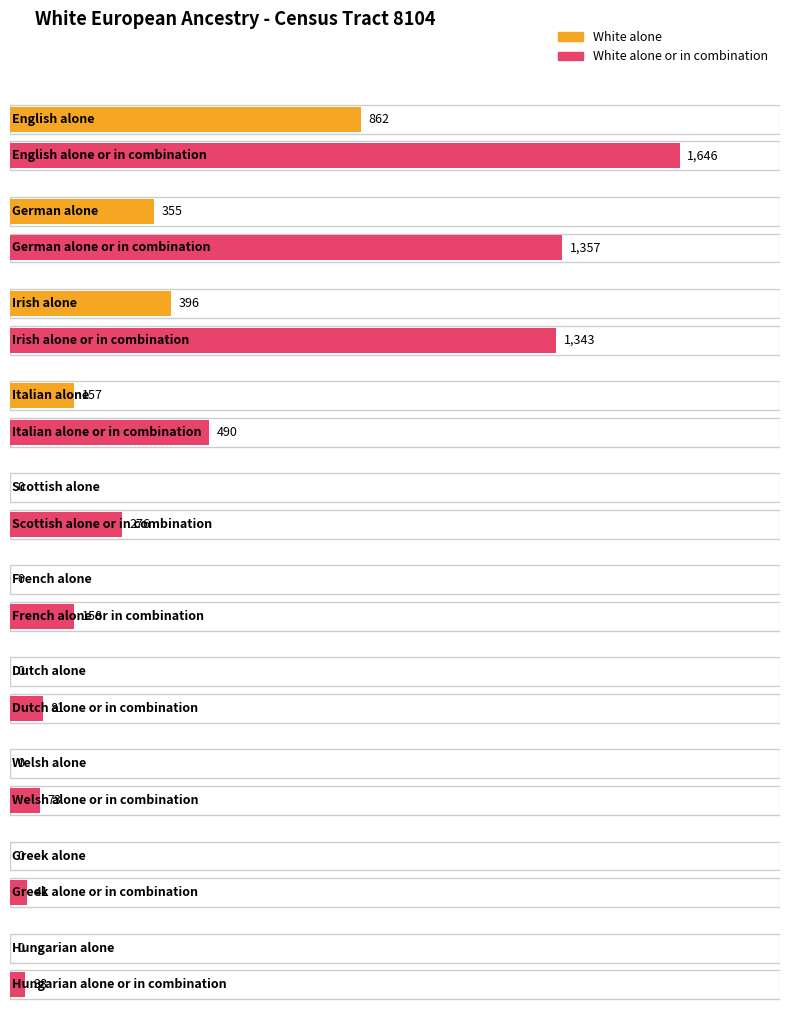

How many series are shown in this chart?

2